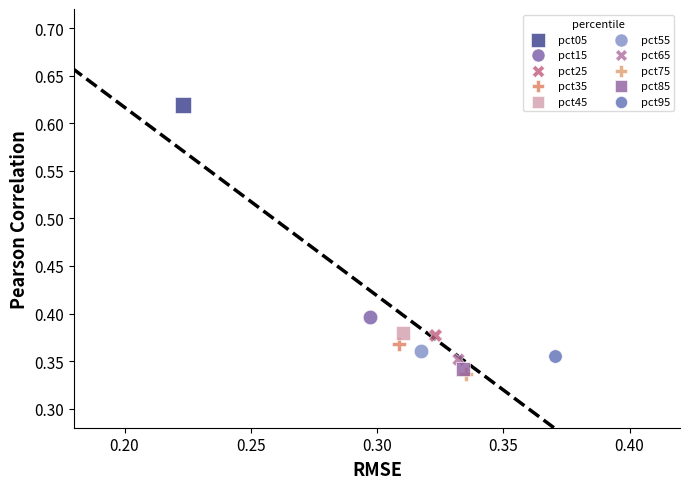

What are all the series names shown in the legend?

pct05, pct15, pct25, pct35, pct45, pct55, pct65, pct75, pct85, pct95